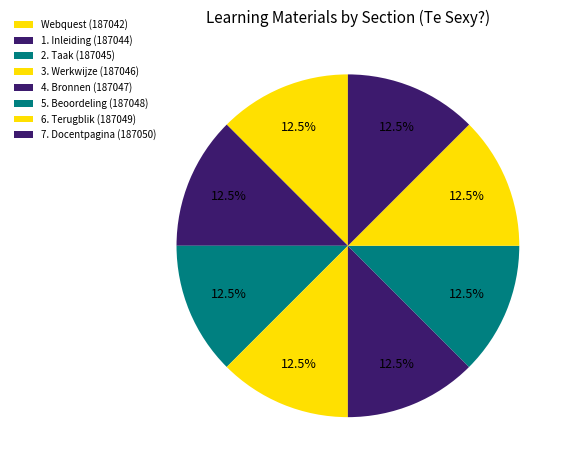

Is it true that 7. Docentpagina is 13% of the pie?

True